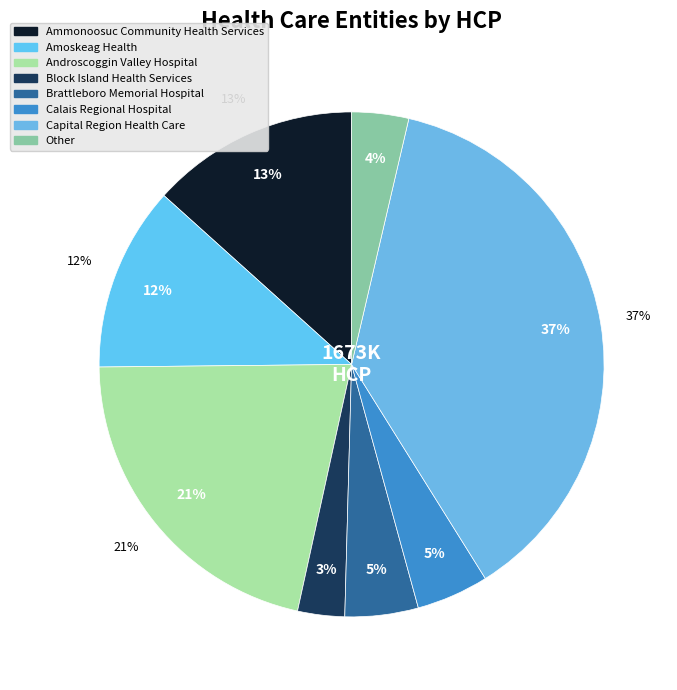

Is Calais Regional Hospital the majority of the pie?

No